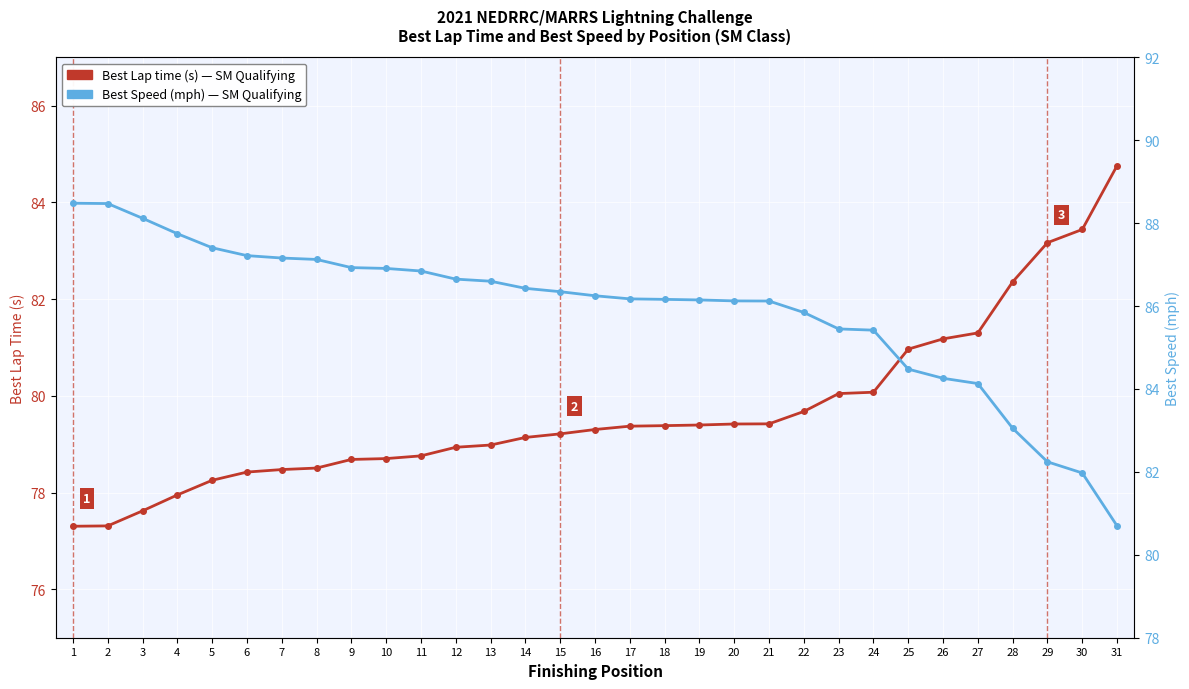

How many intersections are there between Best Lap time (s) and Best Speed (mph)?

1